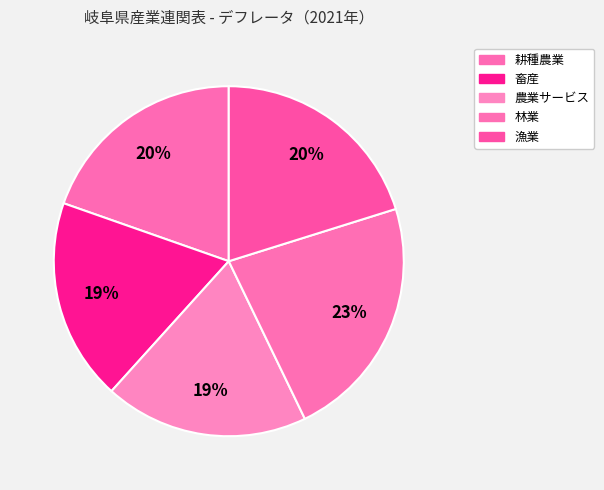

To the nearest percent, what is the average slice percentage?

20%